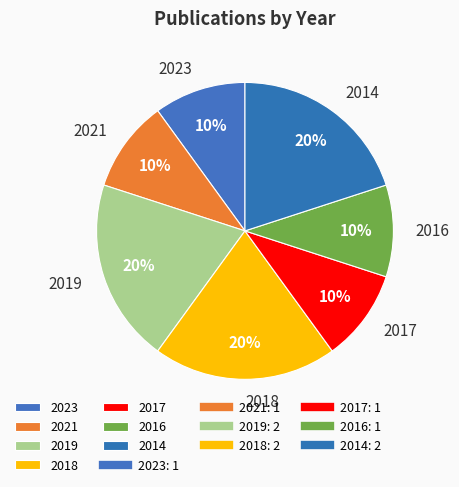

Is it true that 2016 is 1% of the pie?

False